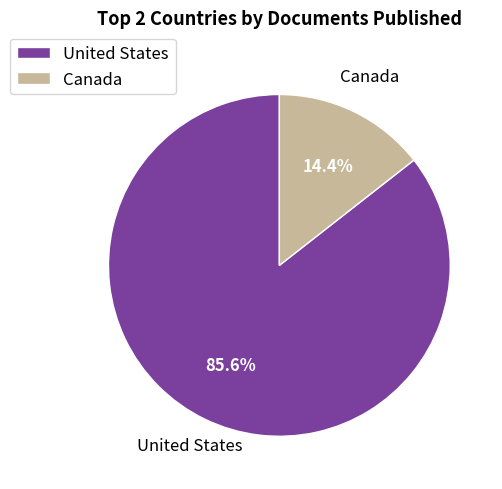

Is the sum of United States and Canada greater than half?

Yes